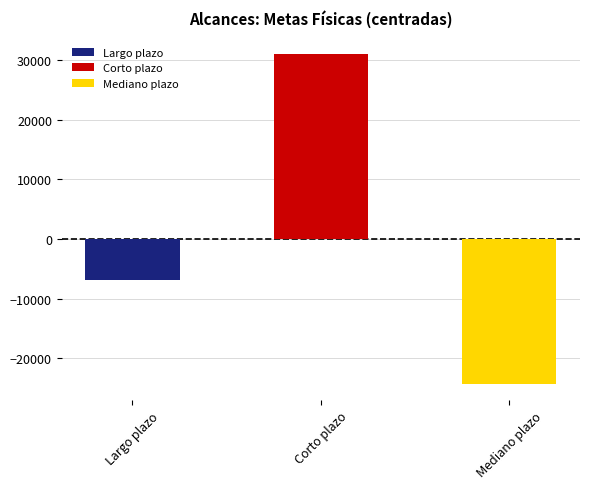

What is the average value?

0